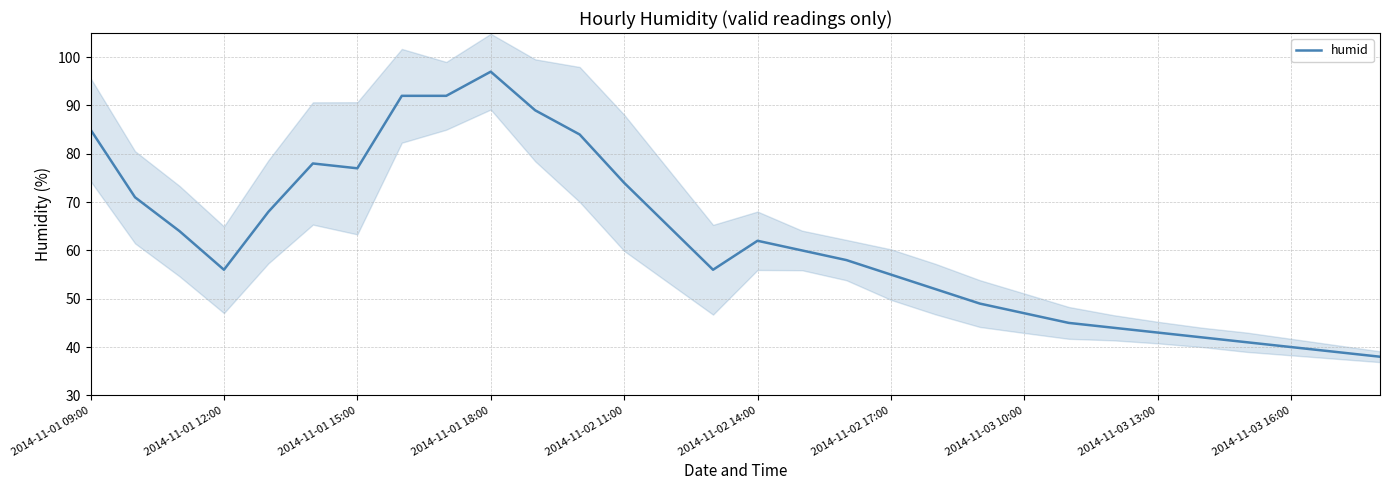

Is this an area chart (filled region under the line)?

No